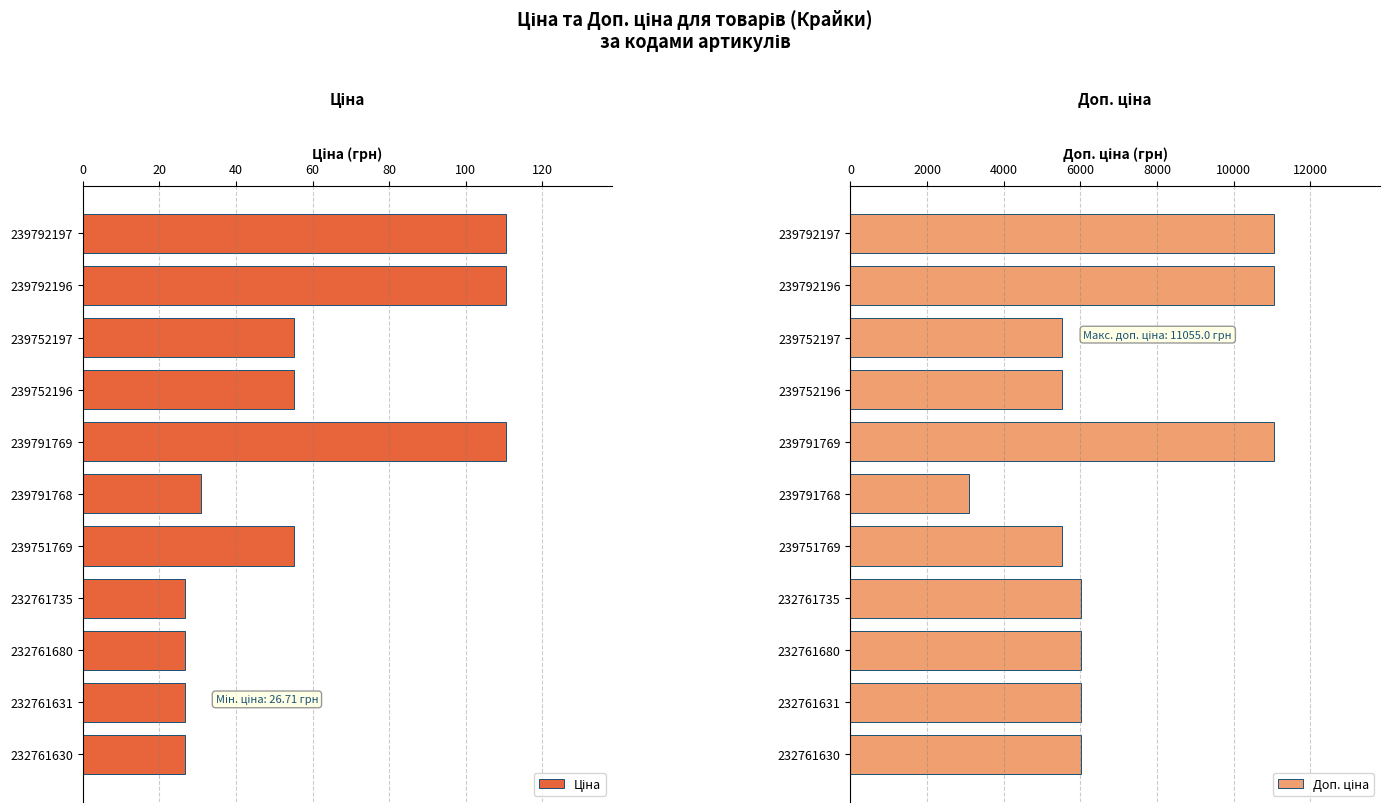

What is the value of the Доп. ціна bar at the 5th from the left?

11055.0